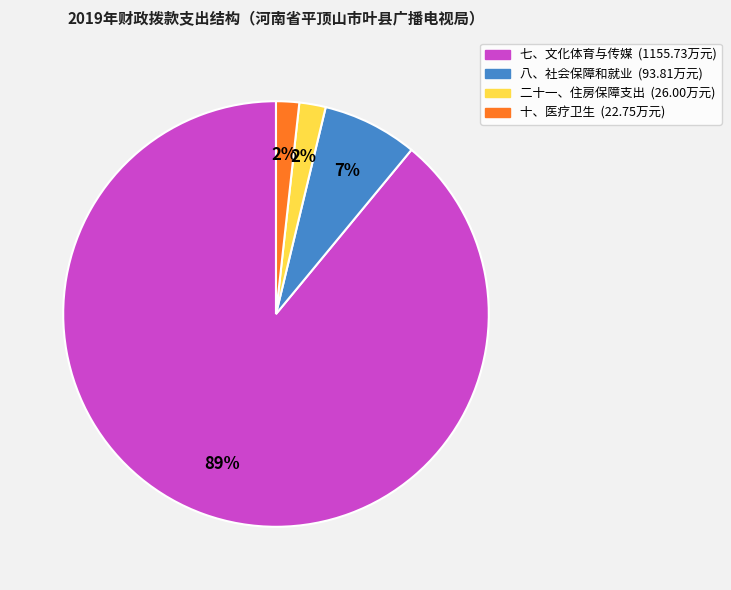

To the nearest percent, what is the difference between the largest and smallest slice percentages?

87%